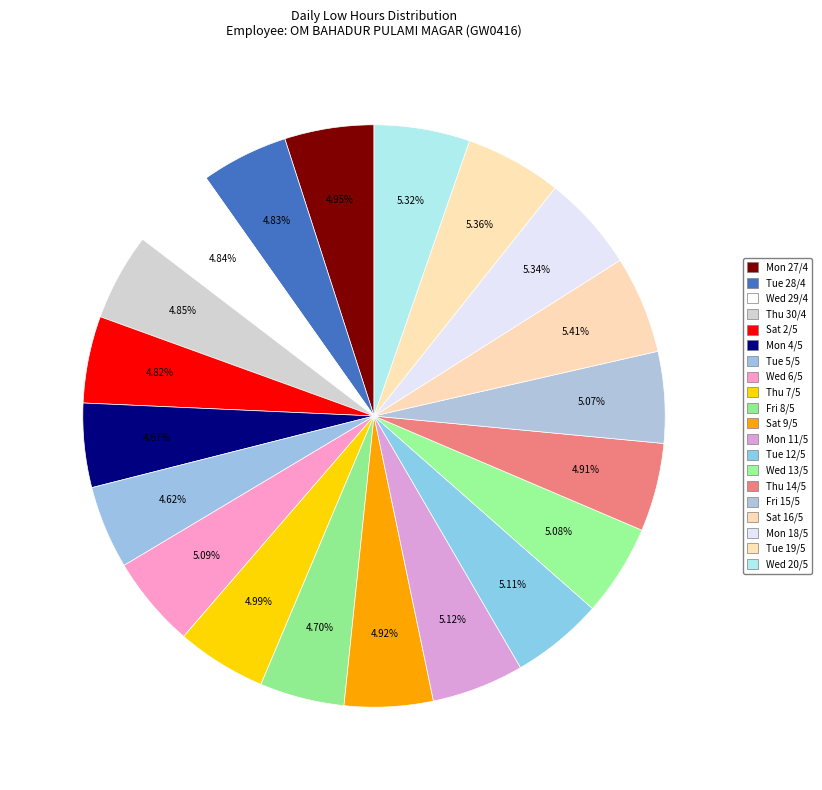

Is there a majority slice in this chart?

No